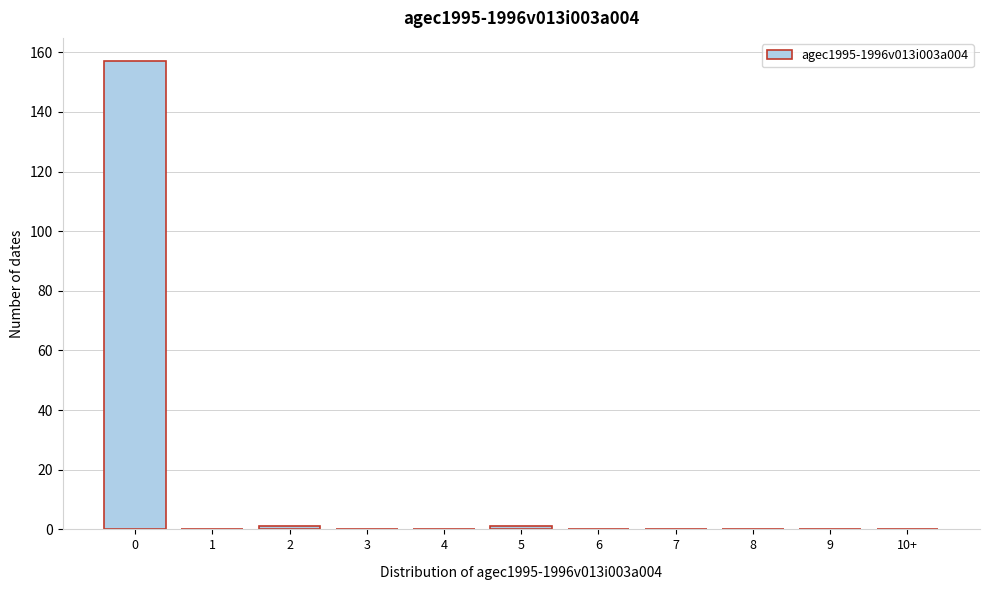

Reading right to left, list all the values displayed in this chart.

10+=0	9=0	8=0	7=0	6=0	5=1	4=0	3=0	2=1	1=0	0=157